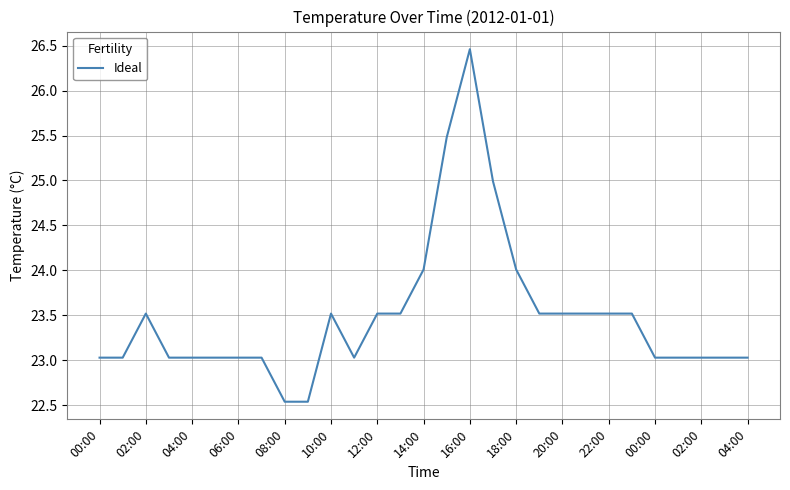

Reading right to left, transcribe all the data shown in this chart.

23.0	23.0	23.0	23.0	23.0	23.5	23.5	23.5	23.5	23.5	24.0	25.0	26.5	25.5	24.0	23.5	23.5	23.0	23.5	22.5	22.5	23.0	23.0	23.0	23.0	23.0	23.5	23.0	23.0